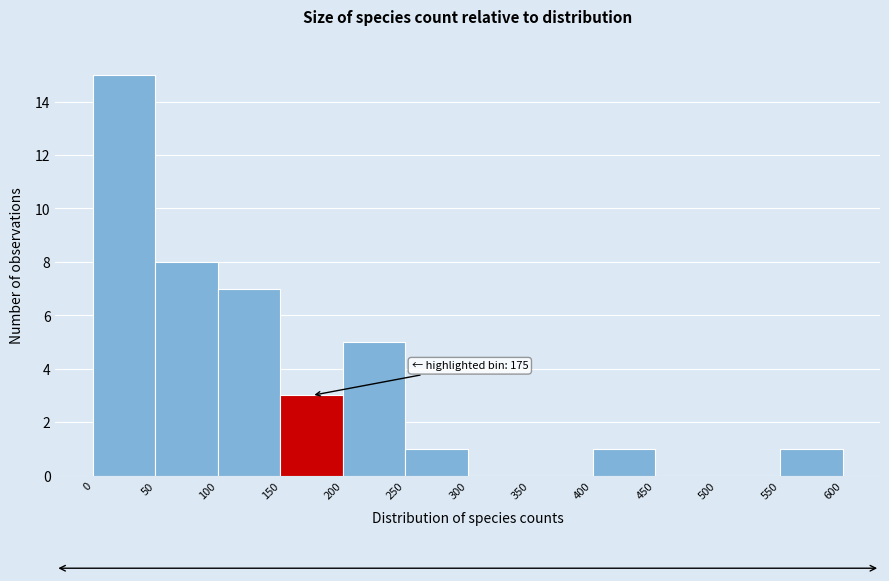

Which range on the x-axis has the tallest bar?

0 to 50